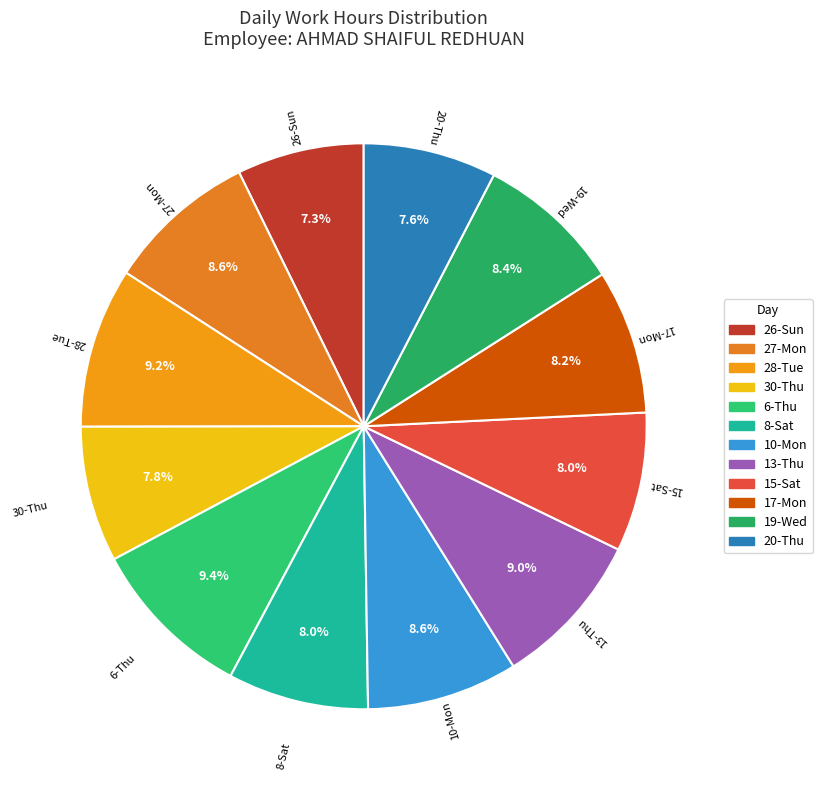

What percentage is NOT represented by 6-Thu?

90.6%